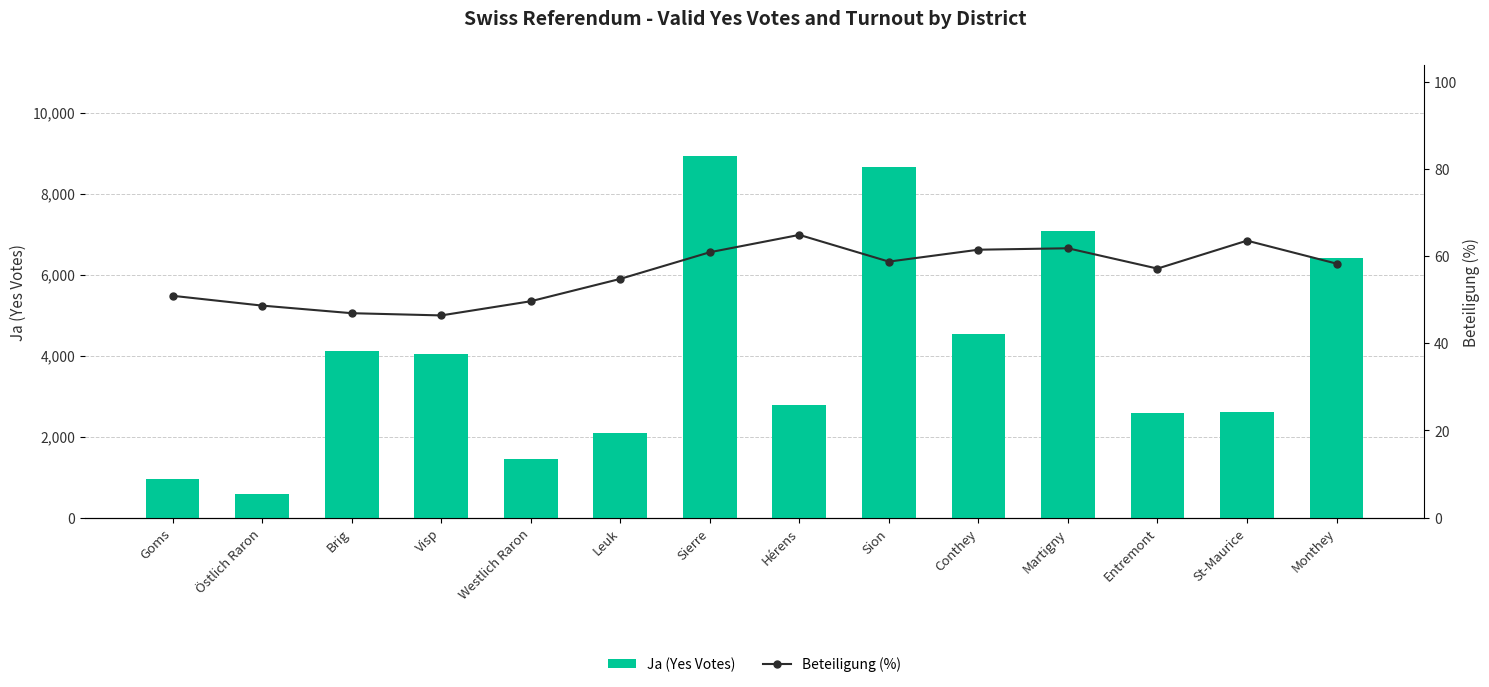

How many data points in Ja (Yes Votes) are above 4044?

6